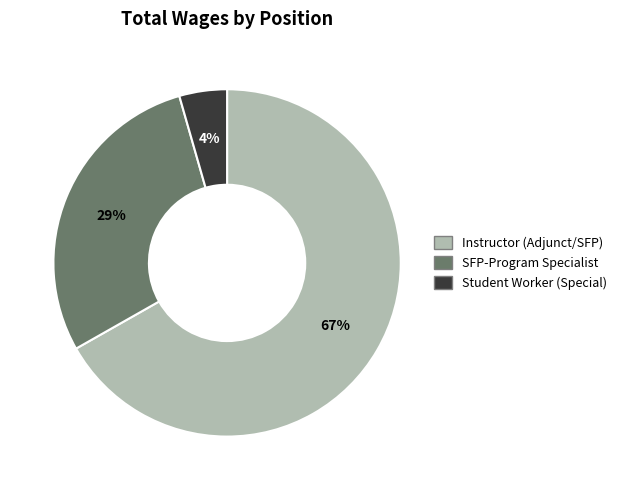

Count the number of slices in the pie.

3